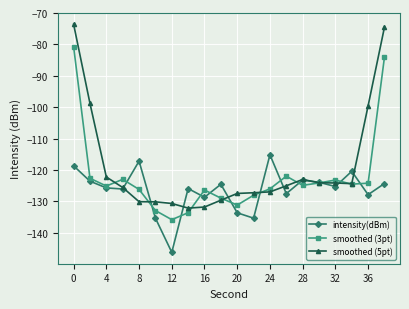

Which series has the widest spread of values?

smoothed (5pt)